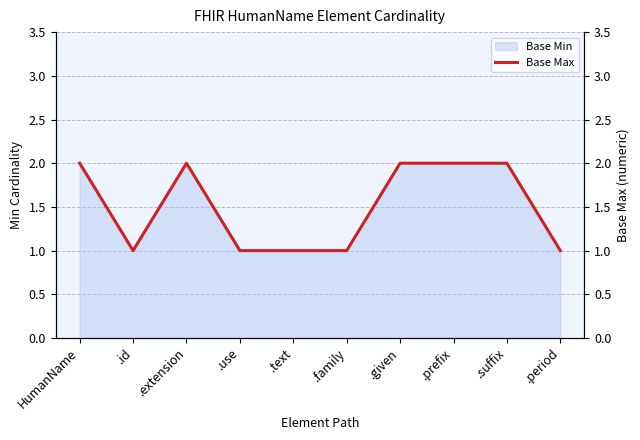

What is the label of the 7th point from the left?

.given